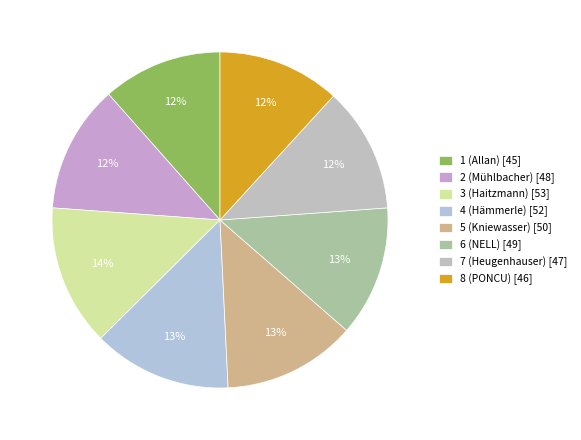

Does 8 (PONCU) represent more than half of the total?

No